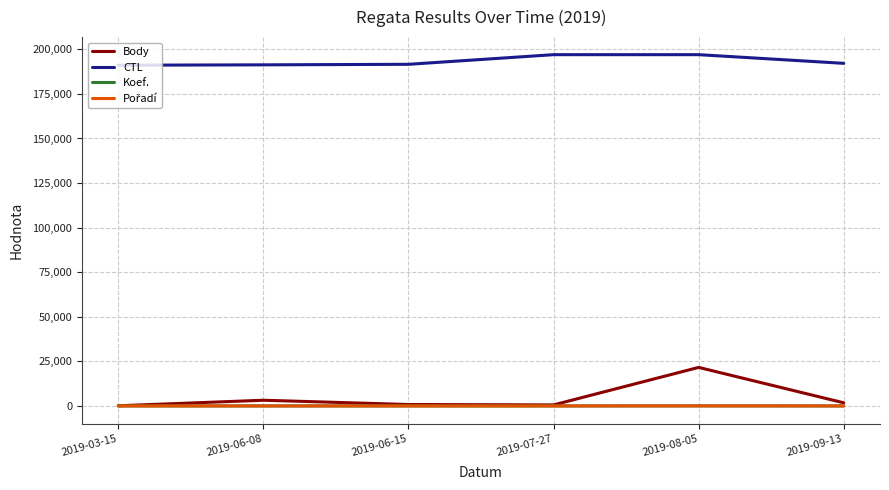

The value of CTL at 2019-09-13 is 192154. True or false?

True